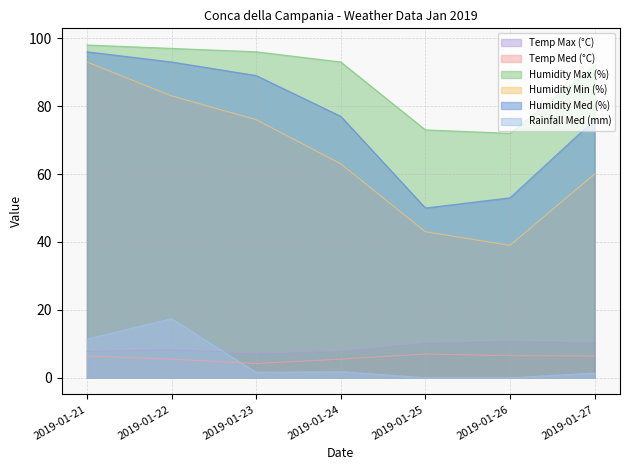

What is the lowest value of the Humidity Min (%) series?

39.0